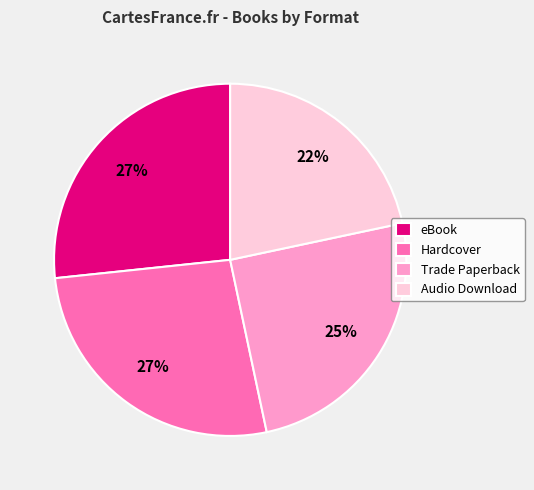

How many segments does this pie chart have?

4